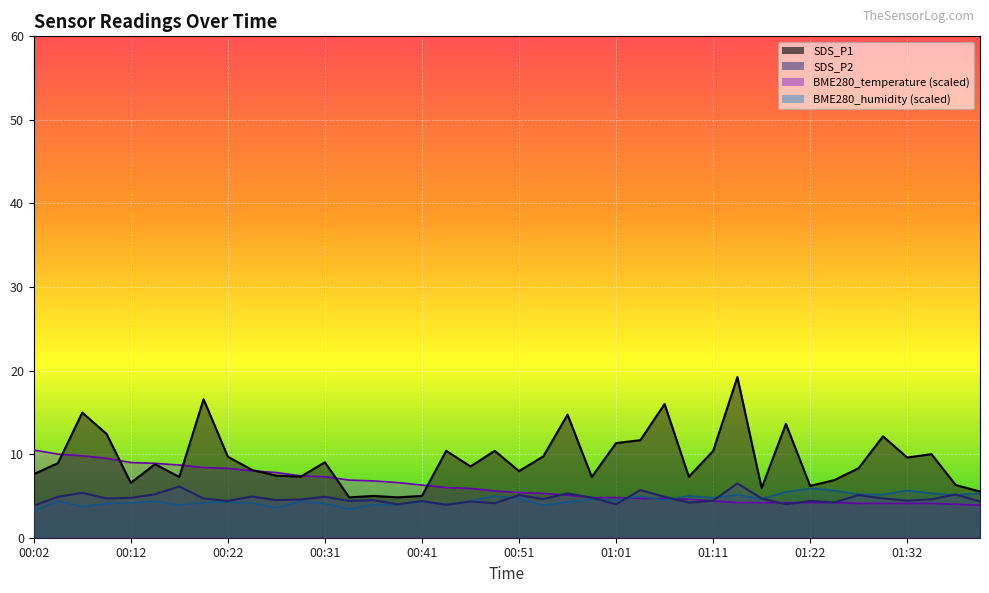

What is the maximum value shown in the chart?

19.2